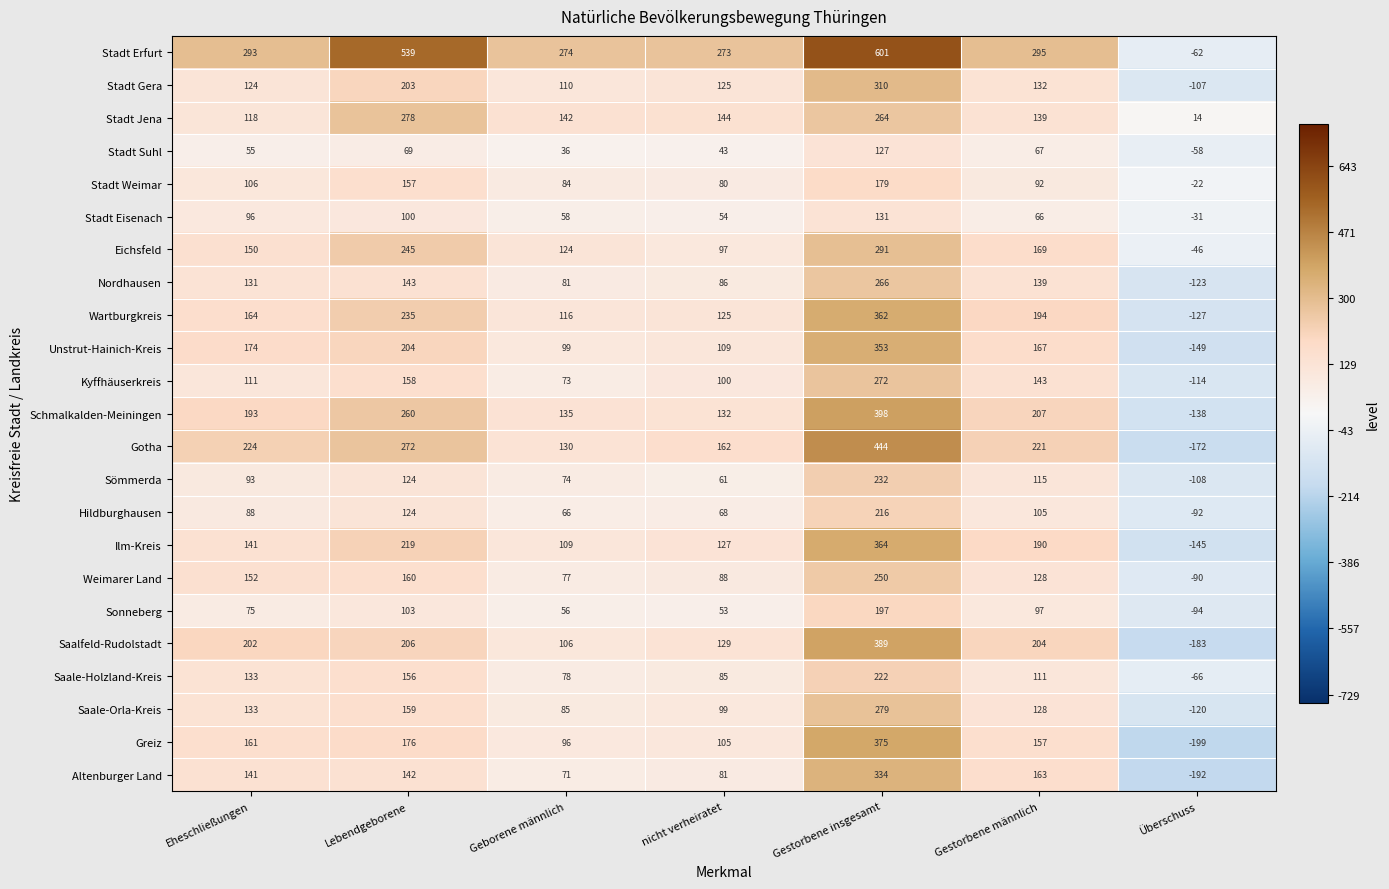

Rank the categories by Gotha value from highest to lowest.

Gestorbene insgesamt, Lebendgeborene, Eheschließungen, Gestorbene männlich, nicht verheiratet, Geborene männlich, Überschuss